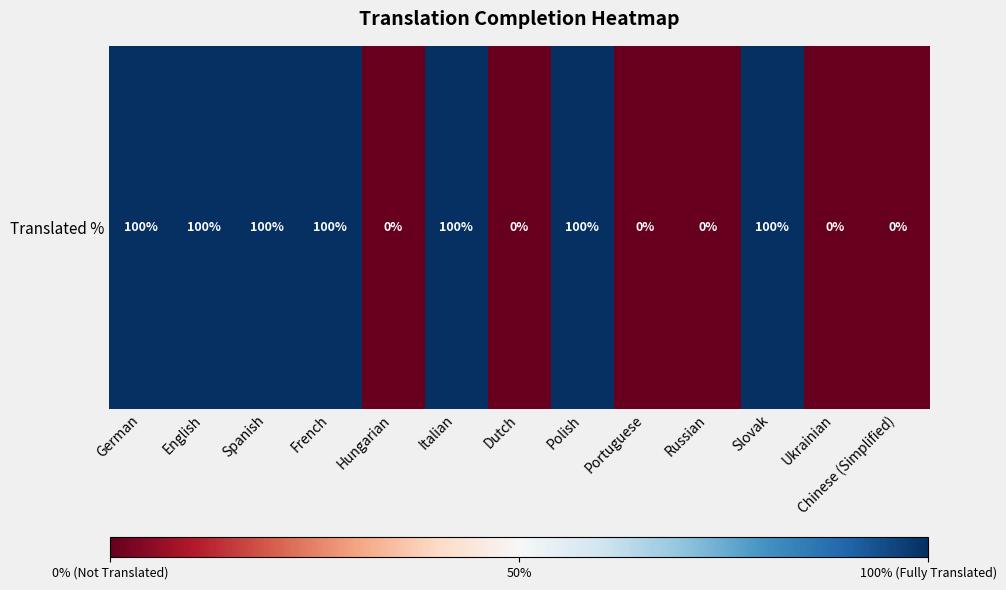

How many values are below 50?

6